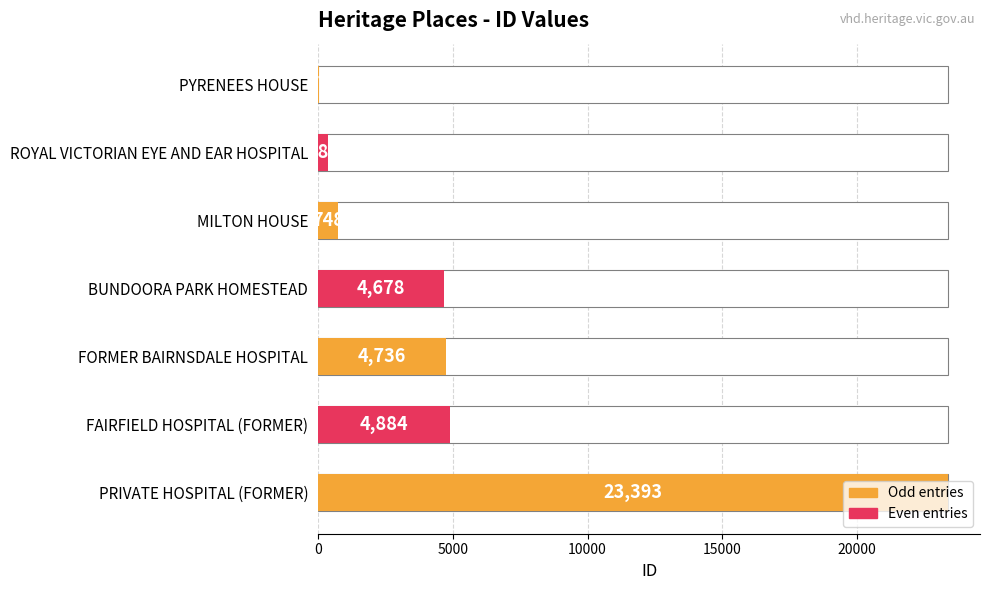

What is the value of the 5th bar from the left?

4736